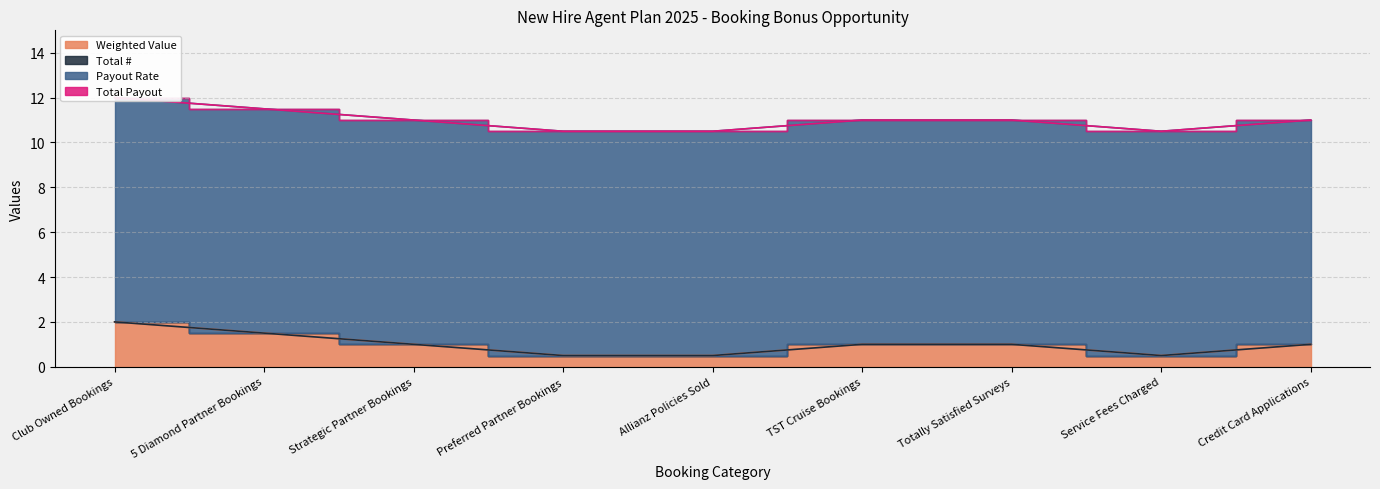

What is the sum of the Weighted Value values at Strategic Partner Bookings and Allianz Policies Sold?

1.5